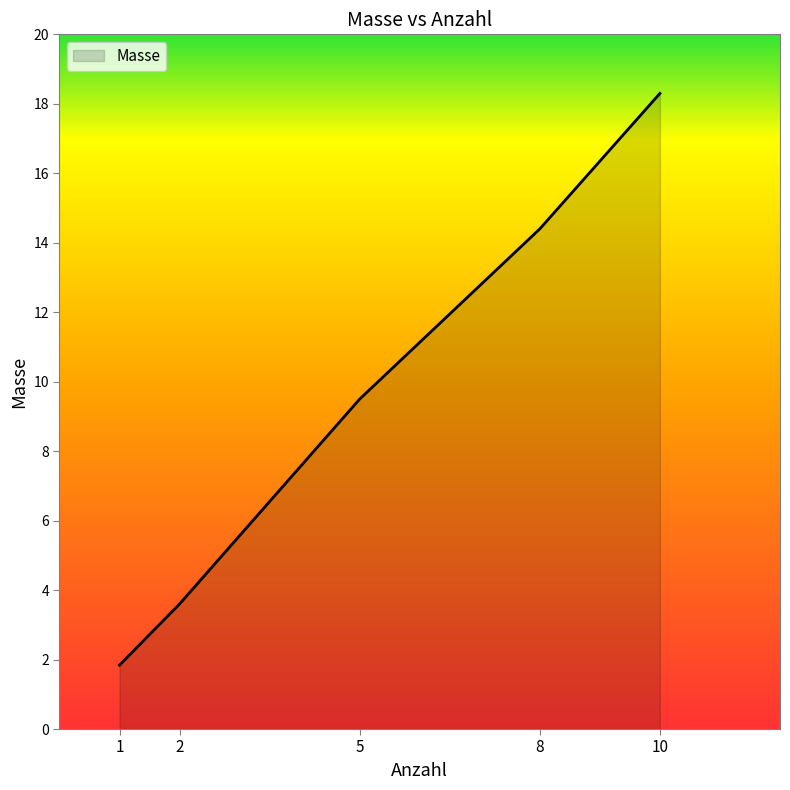

What is the change in value from 1 to 2?

+1.8